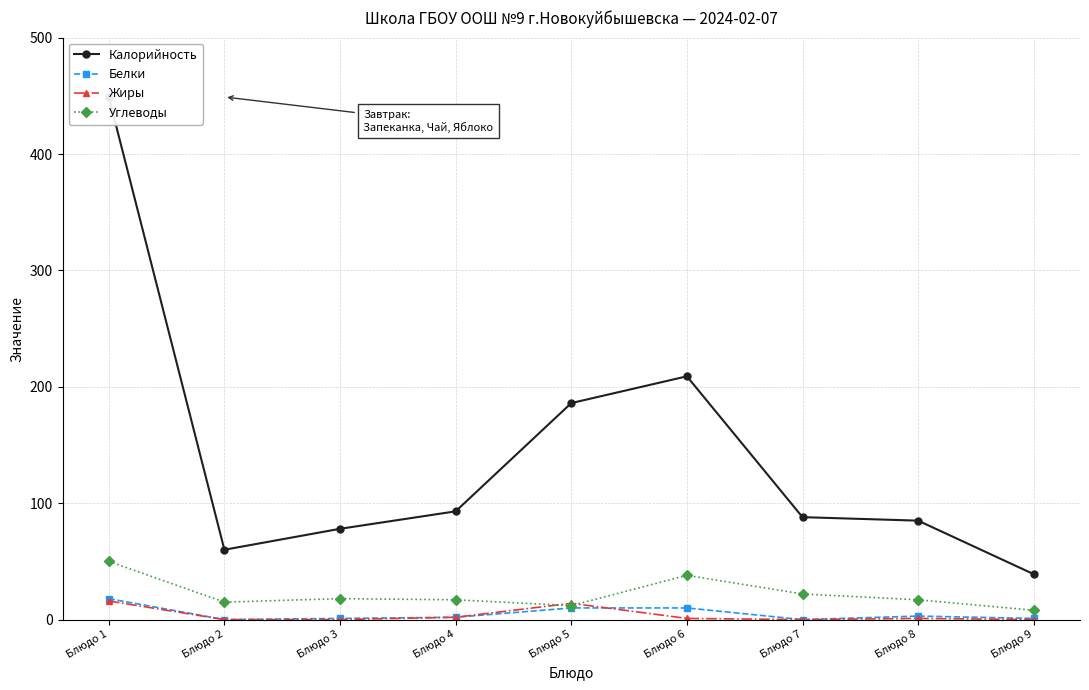

What is the approximate value of Жиры at Блюдо 1?

16